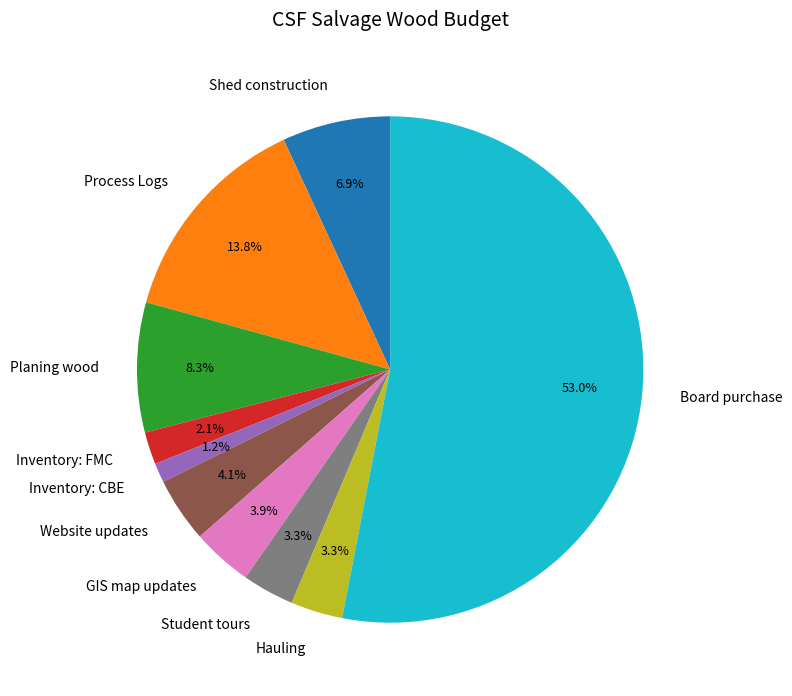

To the nearest percent, what is the average slice percentage?

10%